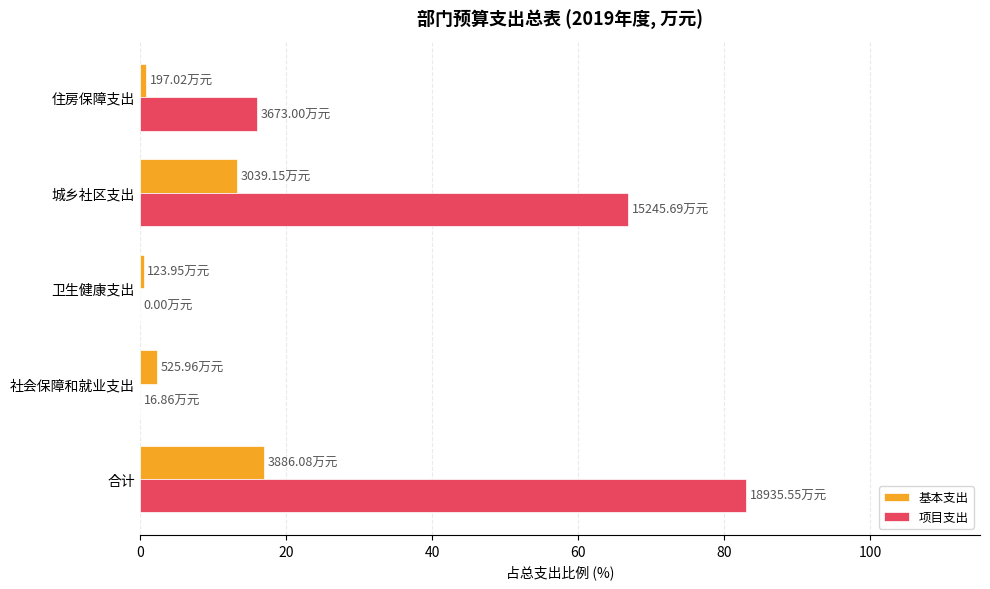

Which series has the largest total across all categories?

项目支出